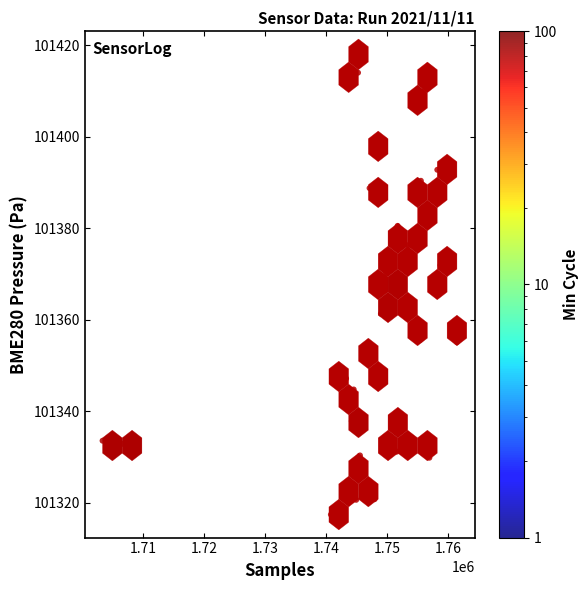

What is the range of Y values (max minus min)?

100.6